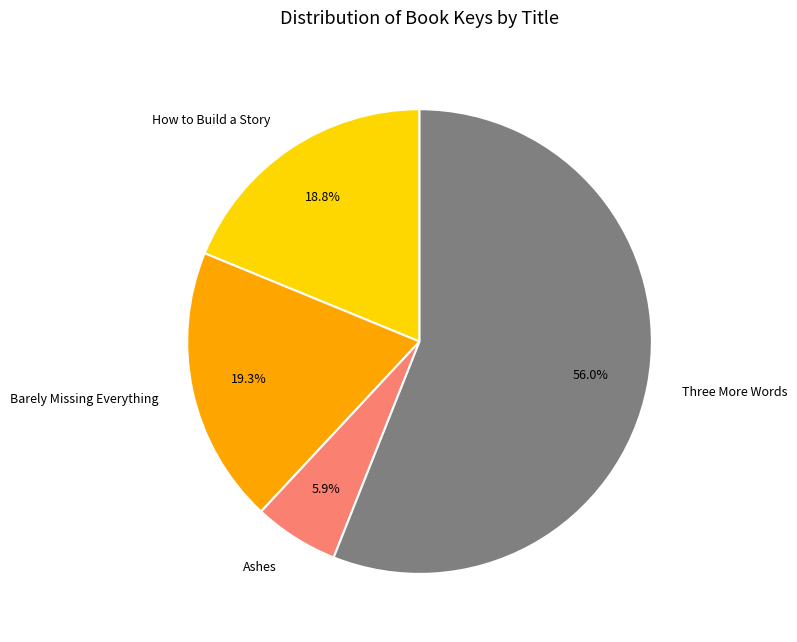

How many slices are in this pie chart?

4